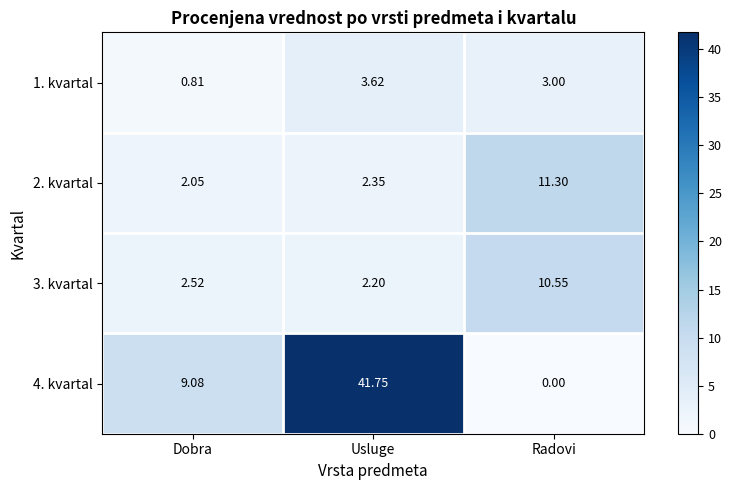

Rank the categories by 2. kvartal value from lowest to highest.

Dobra, Usluge, Radovi